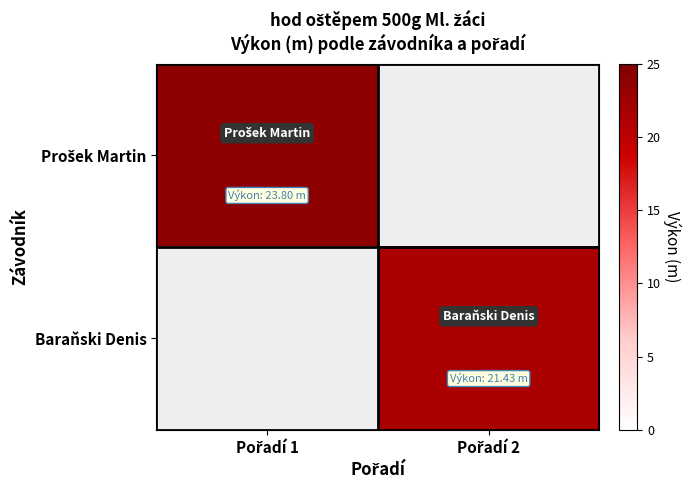

What is the smallest value displayed?

21.4